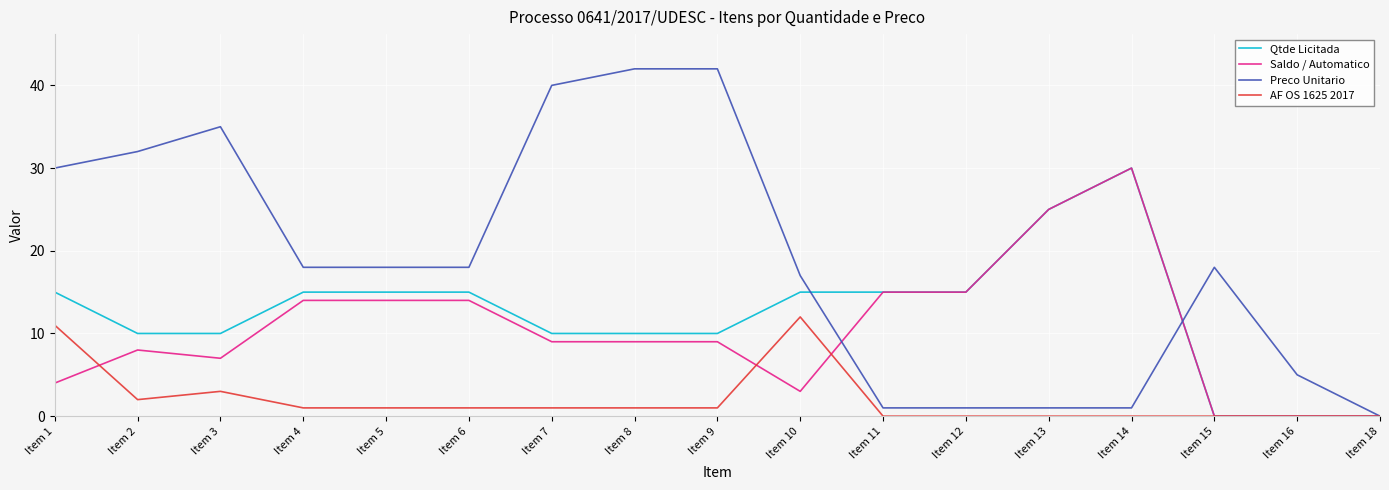

How many categories are shown in the chart?

17